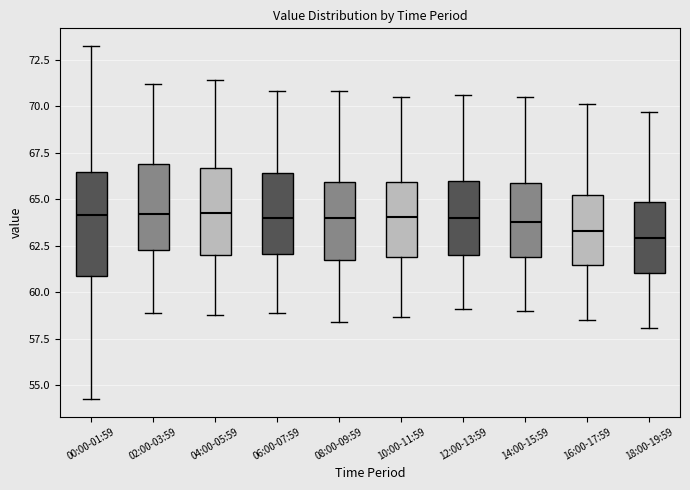

Reading left to right, transcribe this box plot: for each box, give where its median line is, the range the box spans, and where its two whiskers end, as read against the y-axis. The values are not printed on the chart, so give them approximately, as read against the axis.

00:00-01:59: median 64.0, box 61.0 to 66.5, whiskers 54.5 to 73.0
02:00-03:59: median 64.0, box 62.5 to 67.0, whiskers 59.0 to 71.0
04:00-05:59: median 64.5, box 62.0 to 66.5, whiskers 59.0 to 71.5
06:00-07:59: median 64.0, box 62.0 to 66.5, whiskers 59.0 to 71.0
08:00-09:59: median 64.0, box 61.5 to 66.0, whiskers 58.5 to 71.0
10:00-11:59: median 64.0, box 62.0 to 66.0, whiskers 58.5 to 70.5
12:00-13:59: median 64.0, box 62.0 to 66.0, whiskers 59.0 to 70.5
14:00-15:59: median 64.0, box 62.0 to 66.0, whiskers 59.0 to 70.5
16:00-17:59: median 63.5, box 61.5 to 65.5, whiskers 58.5 to 70.0
18:00-19:59: median 63.0, box 61.0 to 65.0, whiskers 58.0 to 69.5